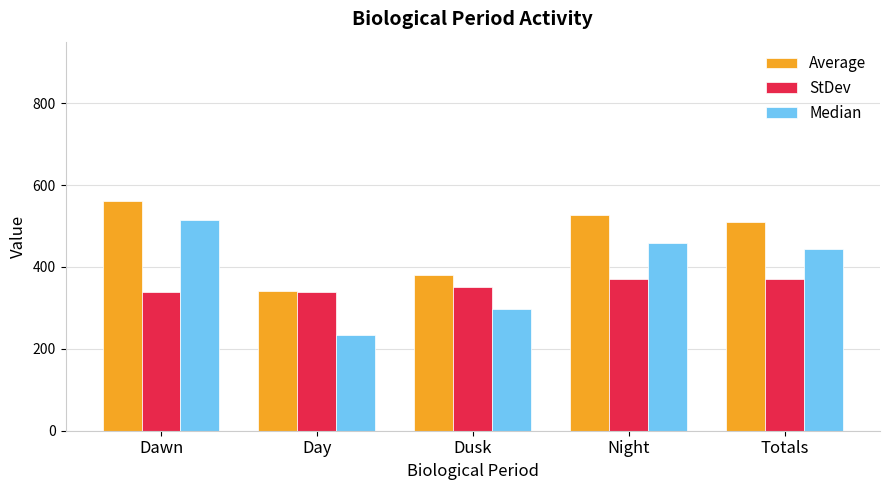

What is the difference between the second highest and minimum values in the Average series?

184.7